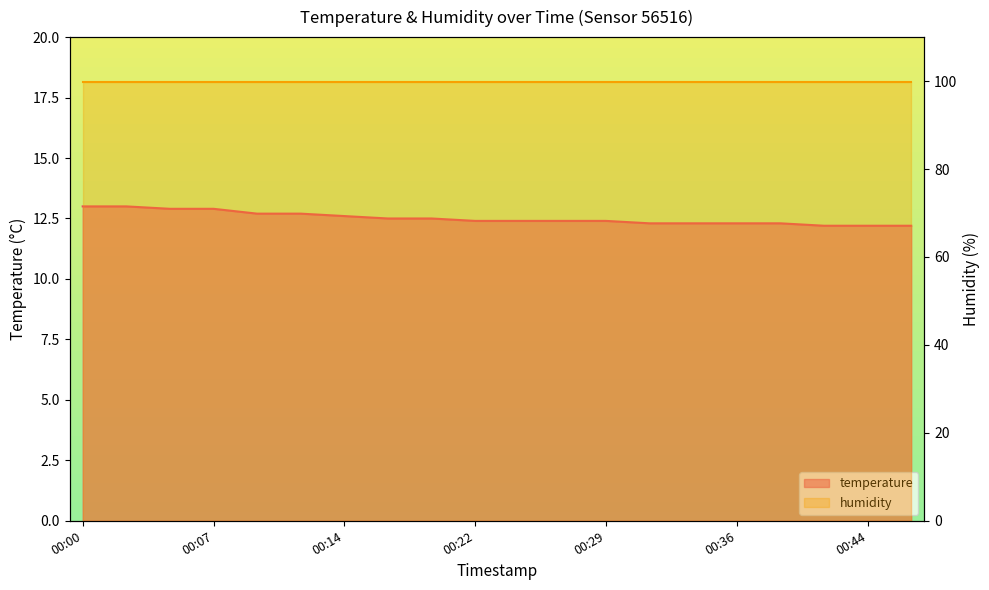

Does the chart display data point markers on the line(s)?

No